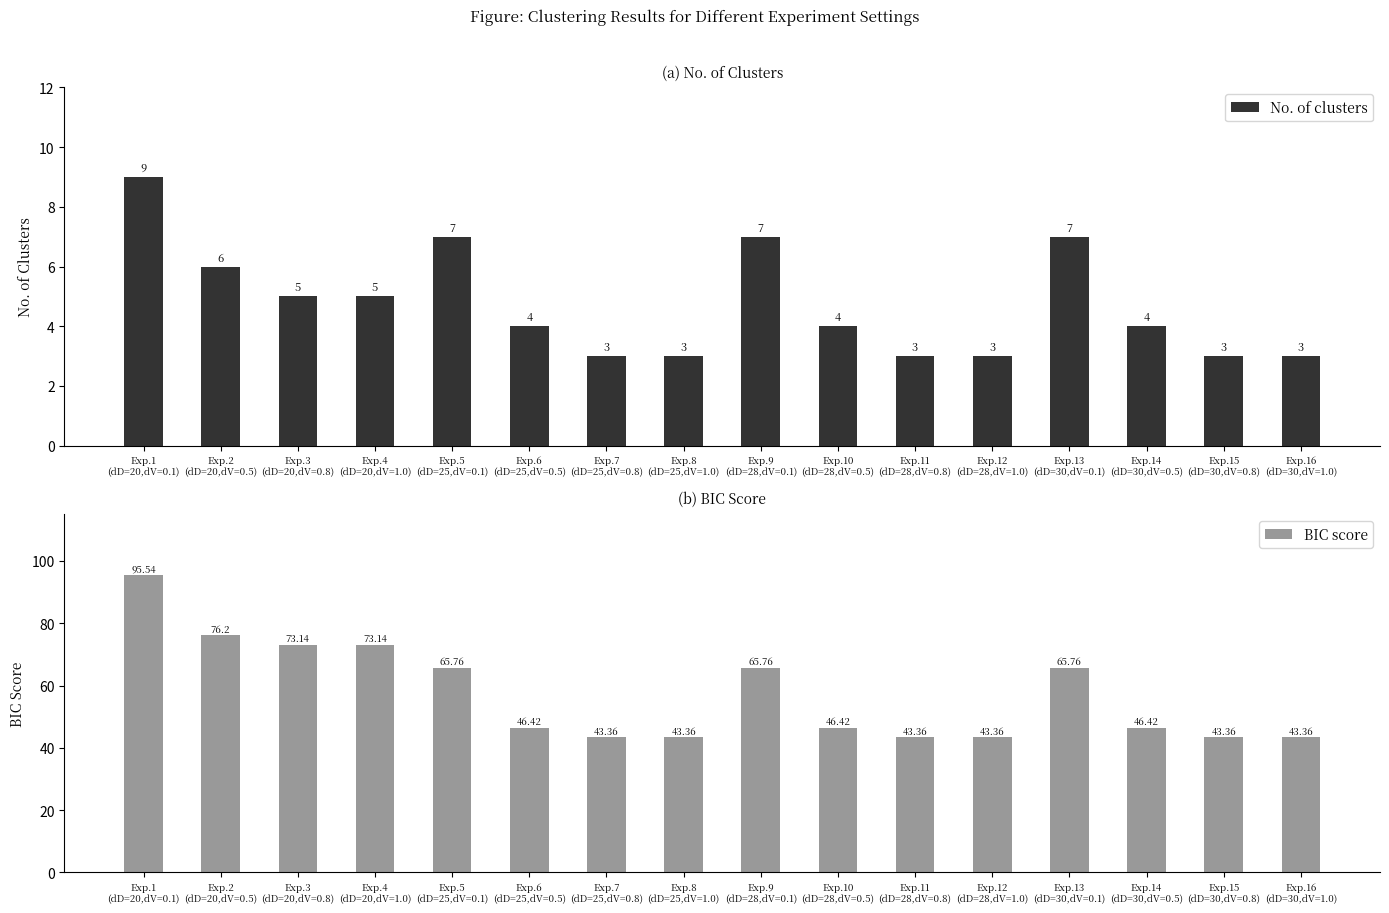

At how many categories does at least one series exceed 46?

10